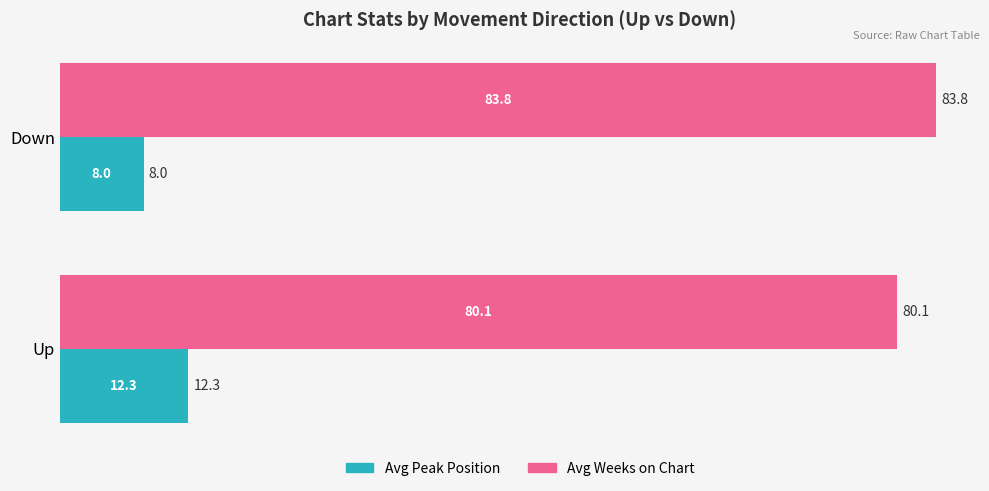

What is the difference between the maximum and minimum values in the Avg Peak Position series?

4.3